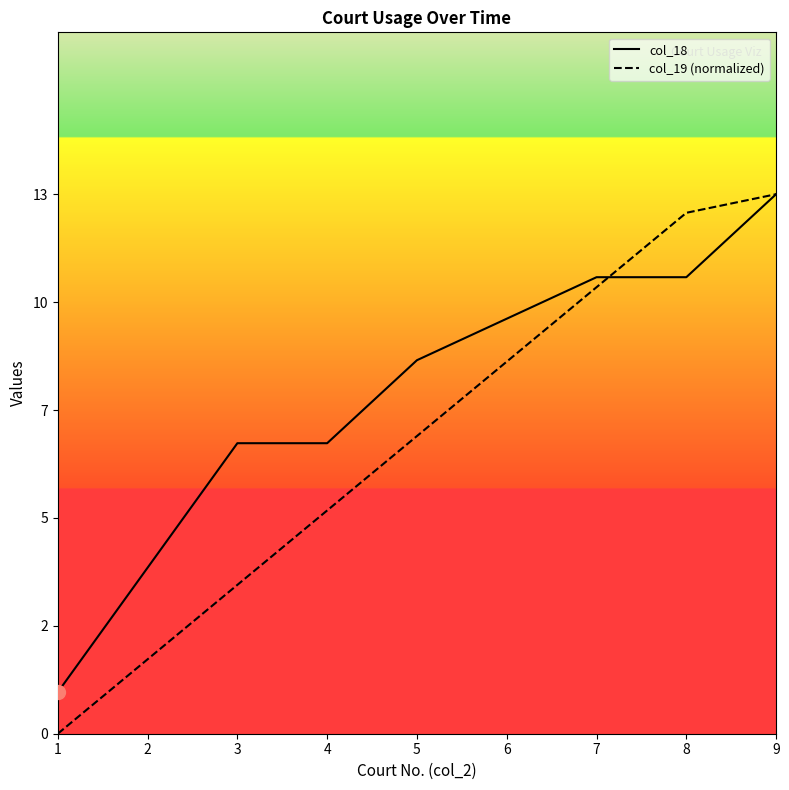

How many positive values does the col_19 (normalized) series have?

8